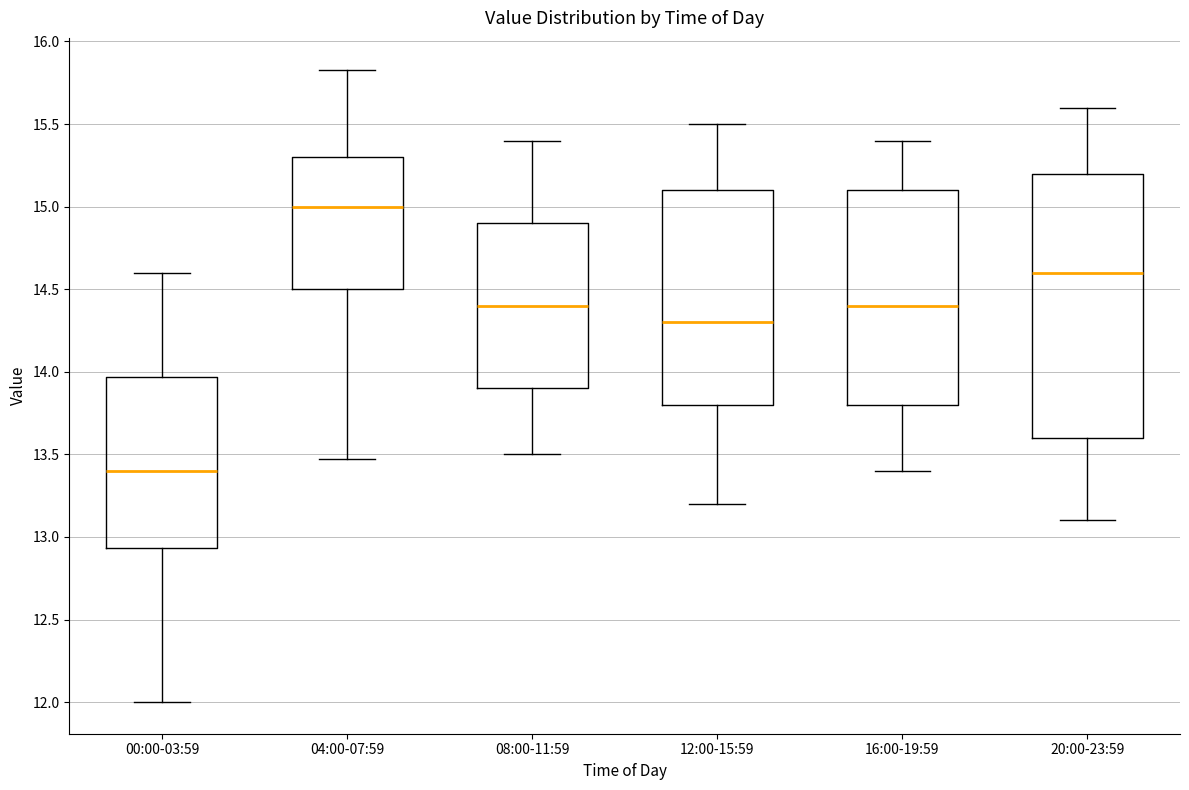

Where does the median line of the box for 16:00-19:59 sit on the y-axis? The values are not printed on the chart, so give them approximately, as read against the axis.

14.40